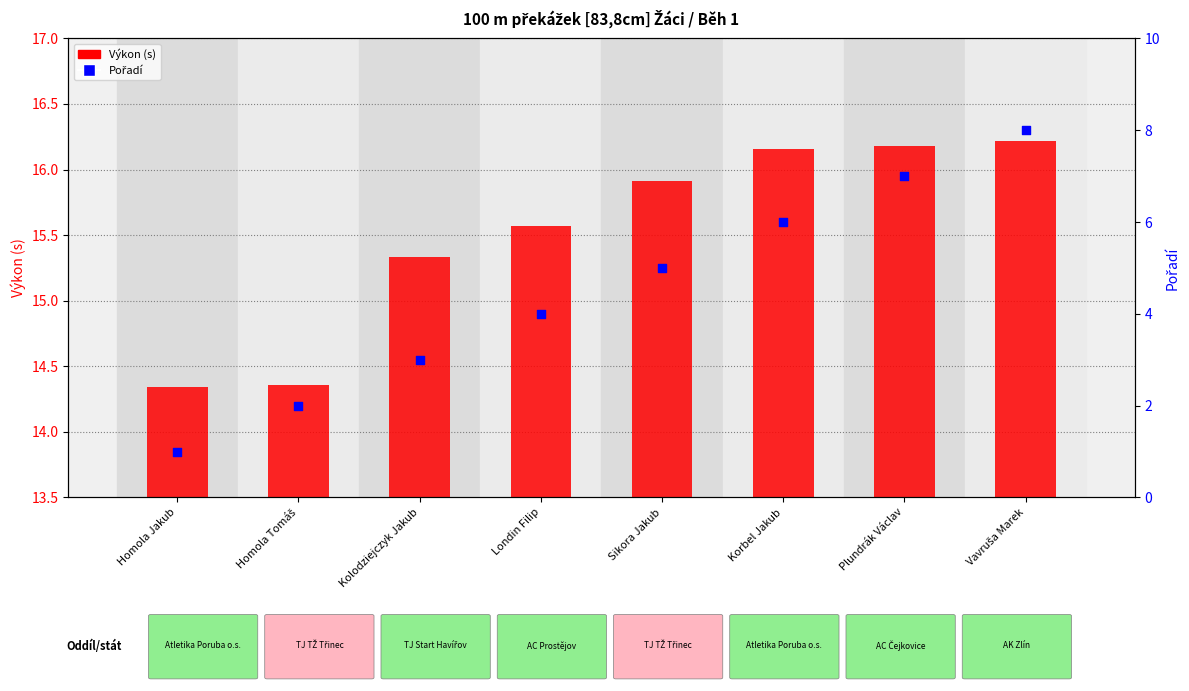

At how many categories does at least one series exceed 8?

8